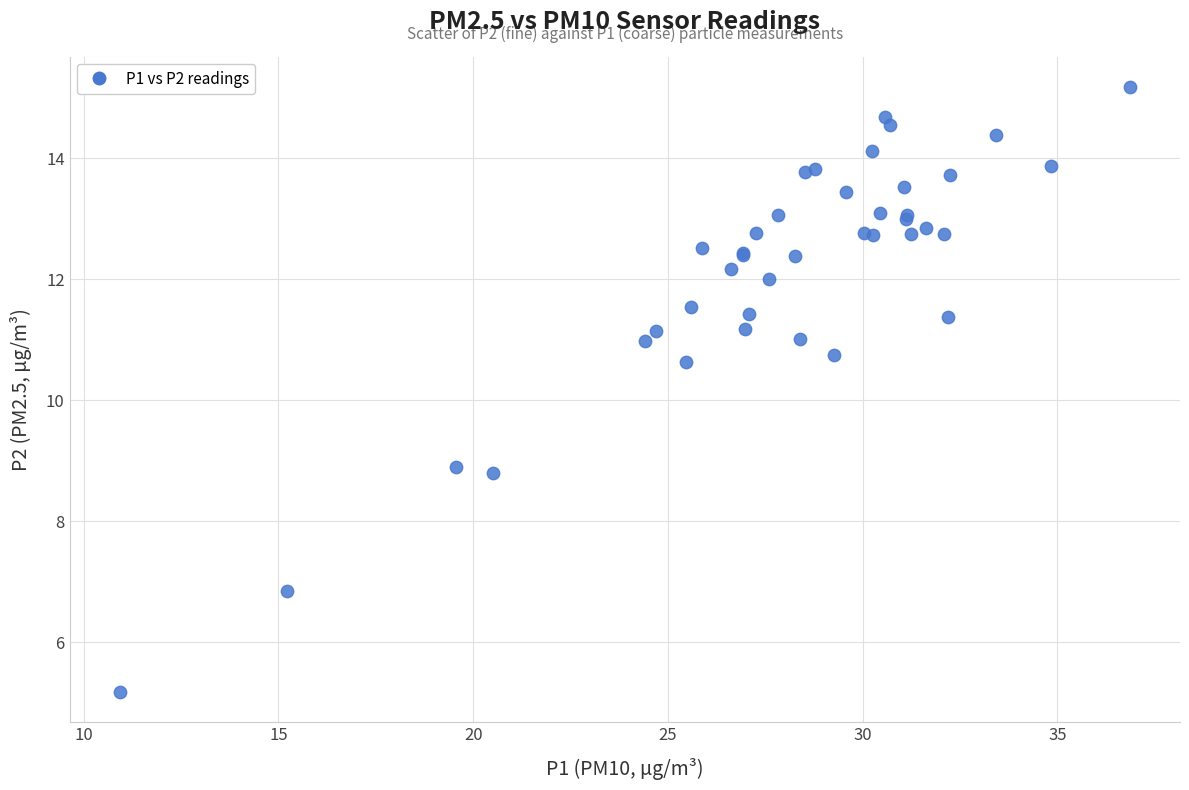

What Y value in the scatter plot is closest to 10?

10.6